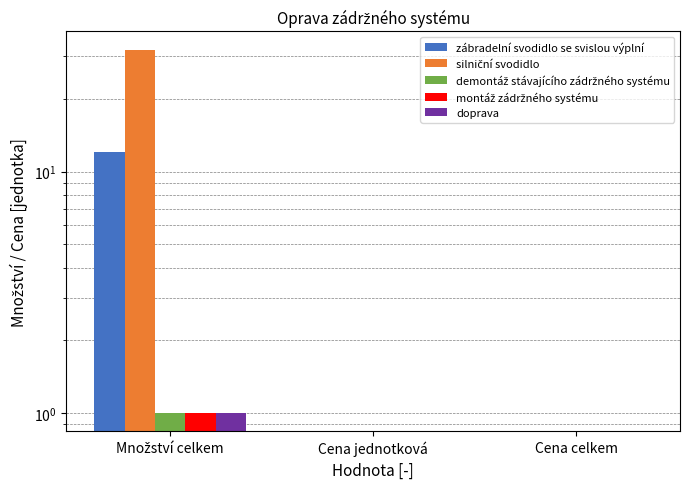

Is the value of demontáž stávajícího zádržného systému at Množství celkem greater than the value of montáž zádržného systému at Cena jednotková?

Yes